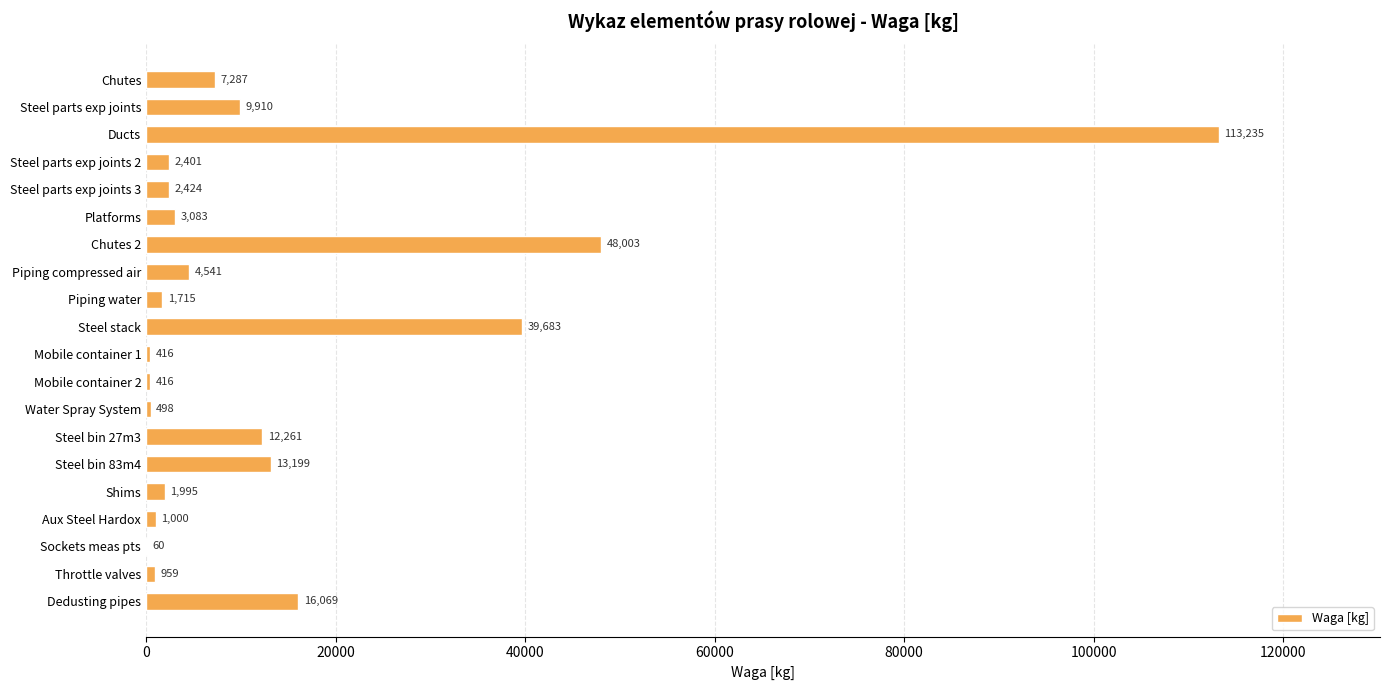

What is the sum of all values?

279155